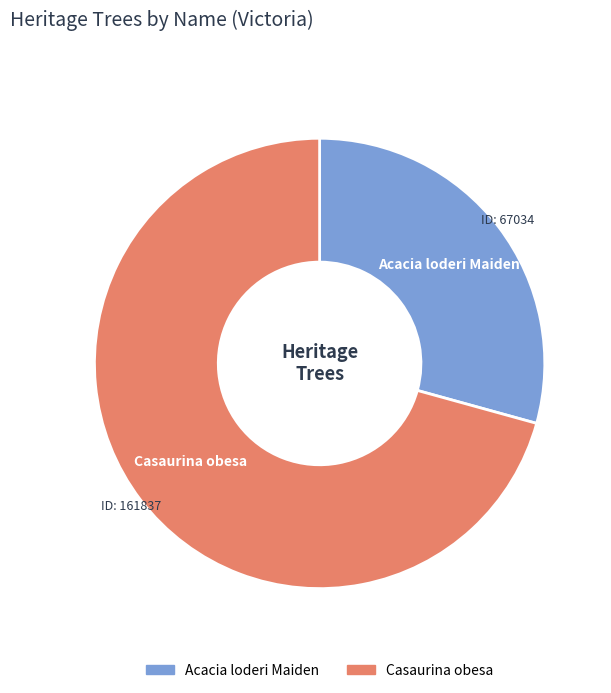

Which slice is the smallest?

Acacia loderi Maiden